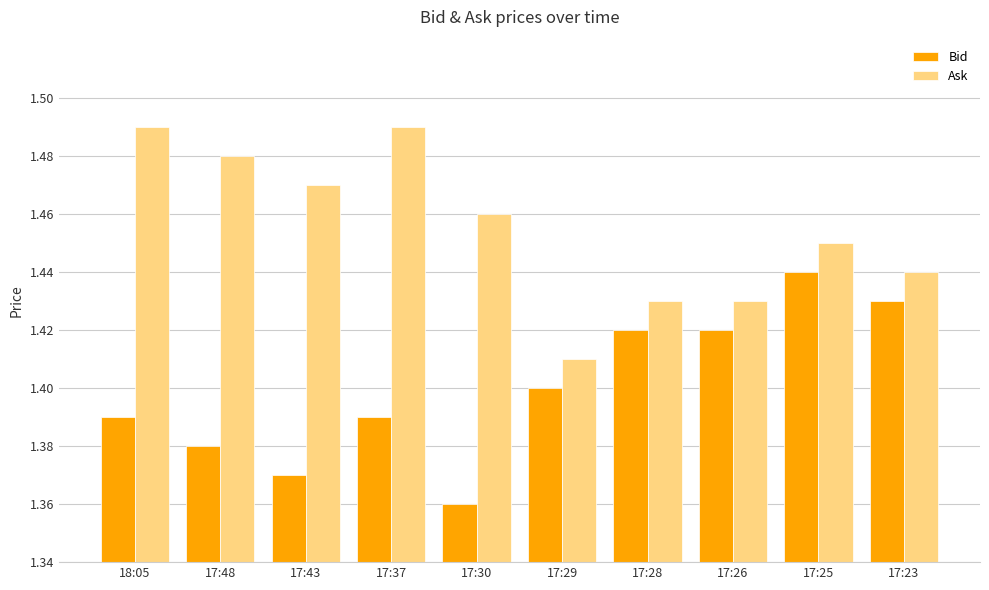

What is the sum of the Ask values at 18:05 and 17:43?

3.0